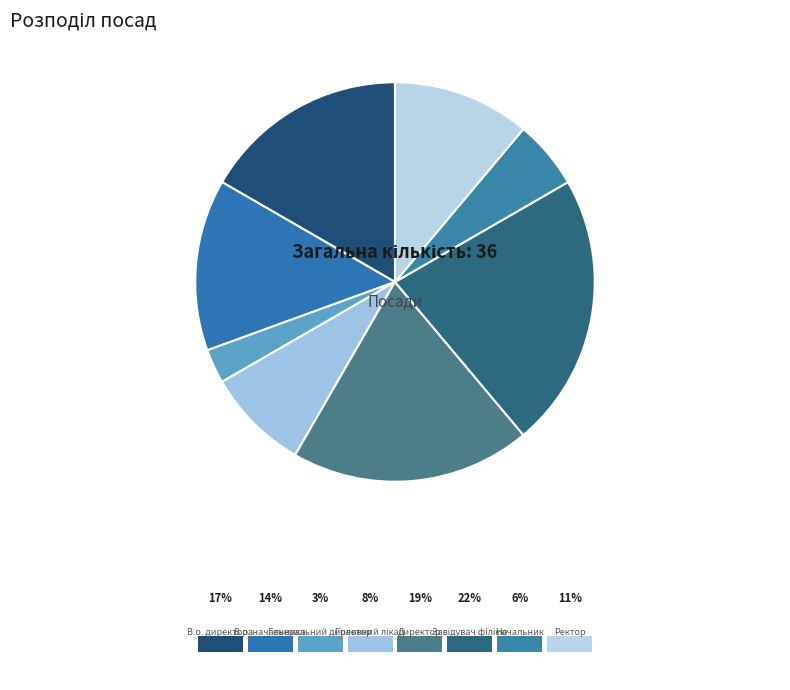

To the nearest percent, what percentage of the pie is Генеральний директор?

3%